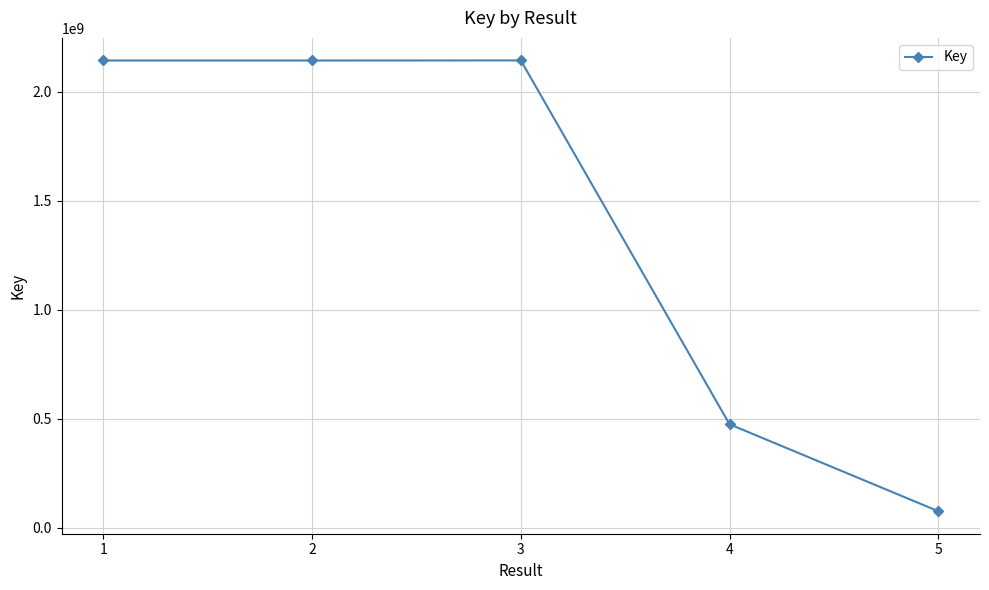

What is the difference between the second highest and second lowest values?

1667785937